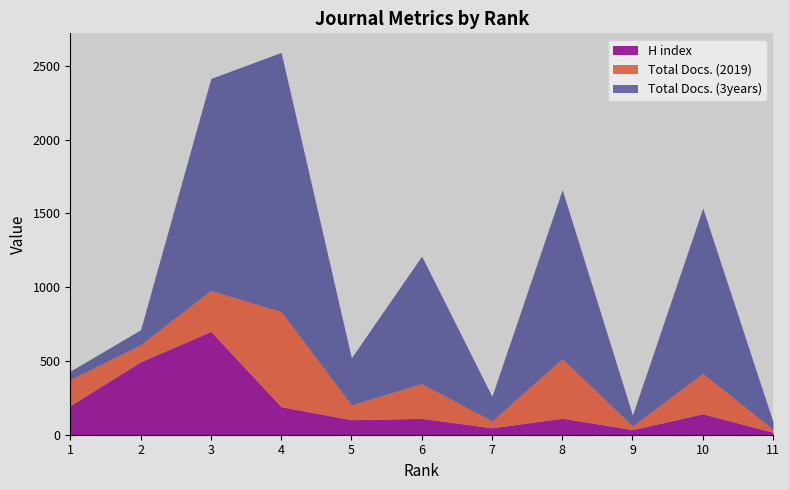

The Total Docs. (2019) series shows 33 at 9. True or false?

False